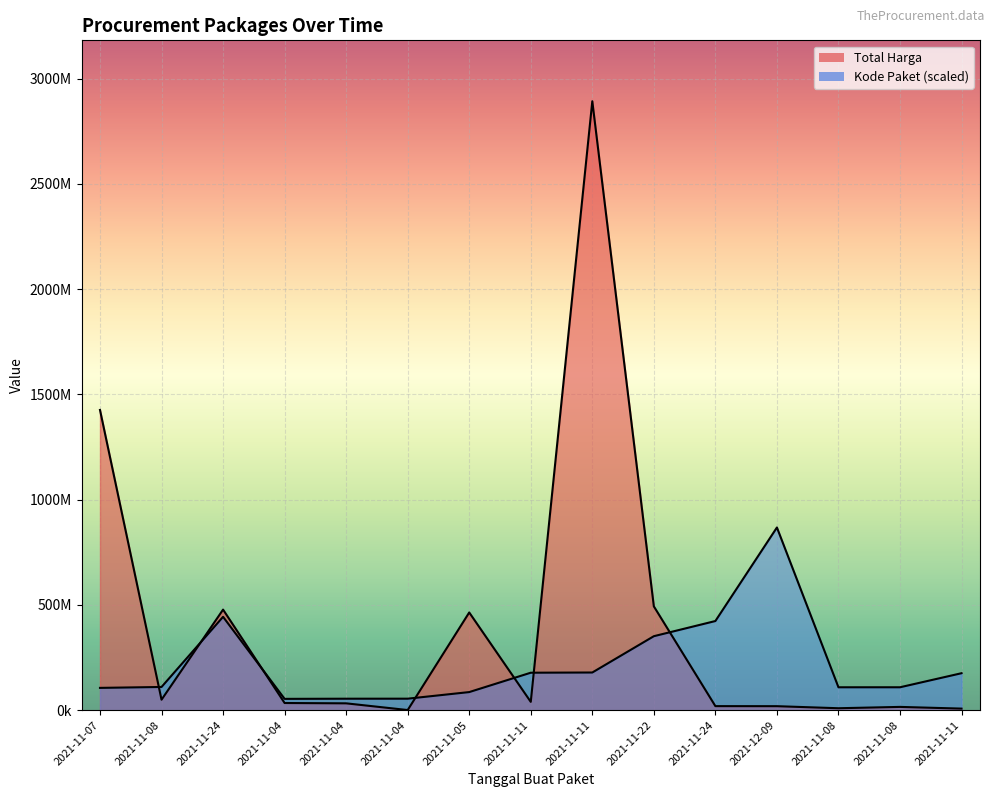

Reading left to right, list all the values displayed in this chart.

Total Harga: 1425867900.0	49730040.0	477600000.0	34000000.0	32441200.0	577875.0	464002100.0	39440000.0	2892122000.0	493000000.0	19175000.0	18900000.0	9180000.0	15513960.0	7401240.0
Kode Paket: 105865056.4	110181969.5	443352007.5	53678234.1	54408207.7	54546651.0	85910346.0	177905903.3	178875006.2	351306107.2	423378418.4	867636600.0	108690557.9	108759779.5	175514610.3